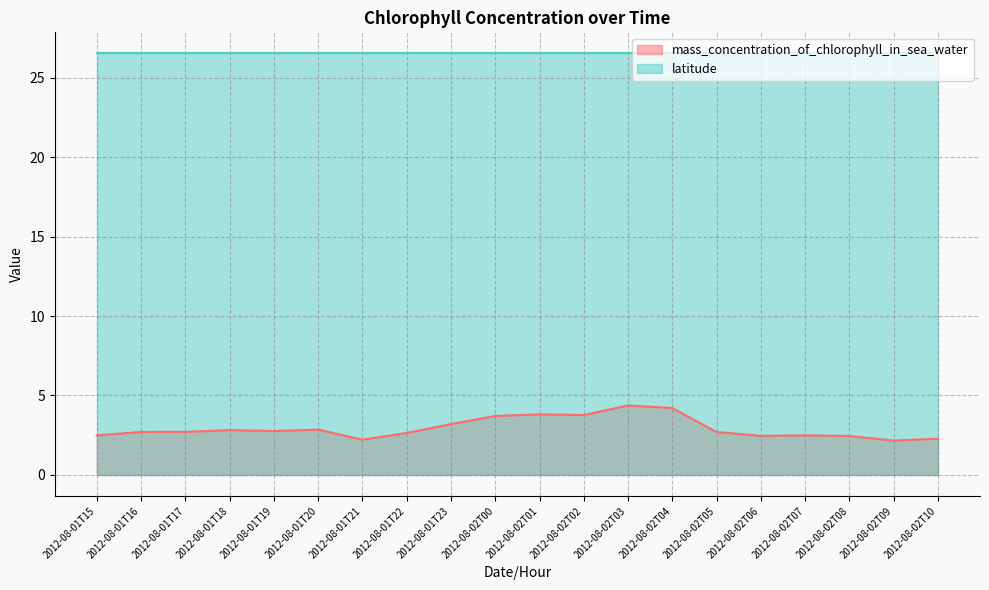

List the labels in order of value, smallest first.

2012-08-02T09, 2012-08-01T21, 2012-08-02T10, 2012-08-02T08, 2012-08-02T06, 2012-08-01T15, 2012-08-02T07, 2012-08-01T22, 2012-08-01T16, 2012-08-02T05, 2012-08-01T17, 2012-08-01T19, 2012-08-01T18, 2012-08-01T20, 2012-08-01T23, 2012-08-02T00, 2012-08-02T02, 2012-08-02T01, 2012-08-02T04, 2012-08-02T03